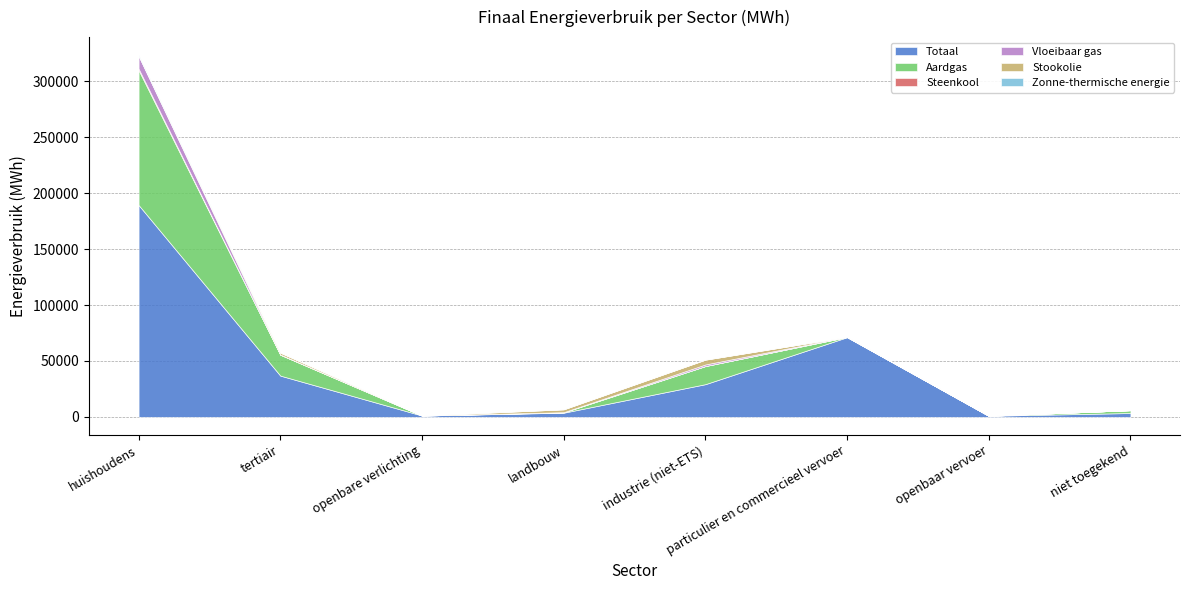

Which category has the lowest value across all series?

openbare verlichting